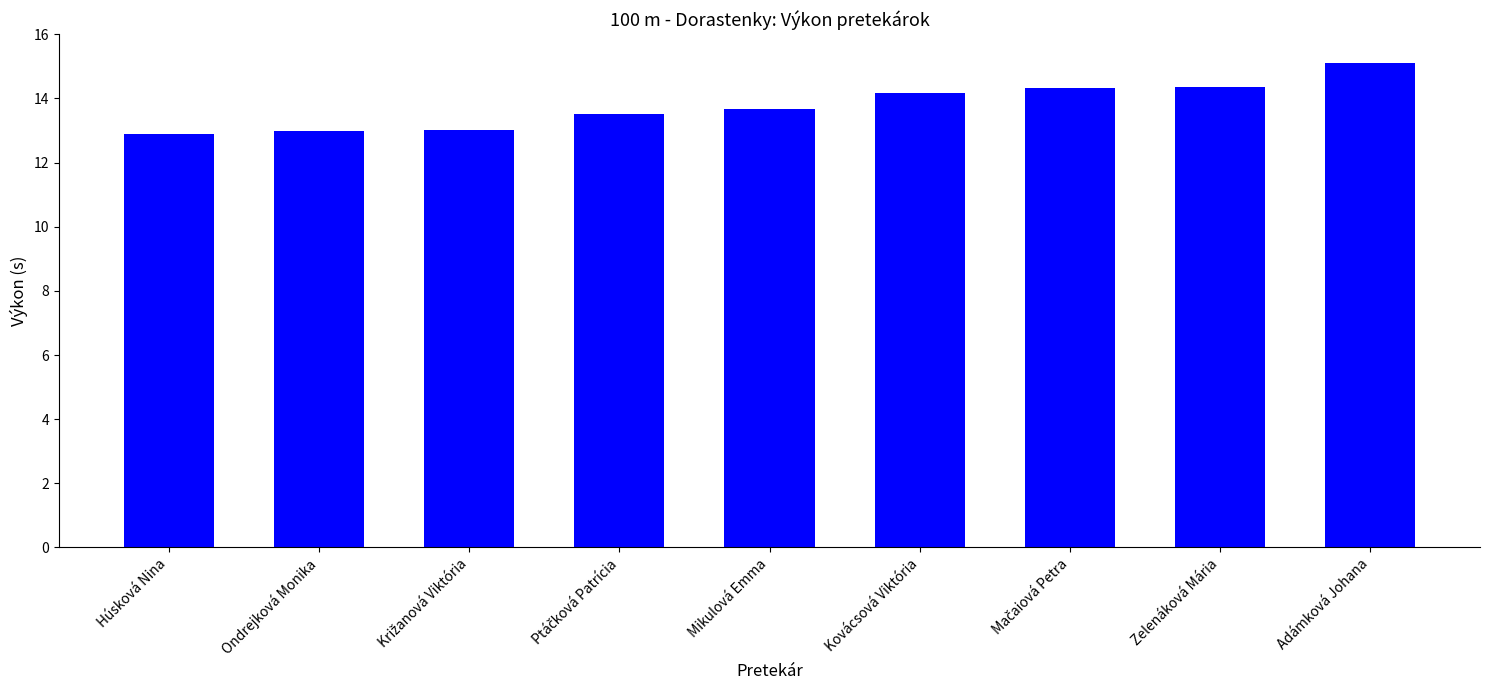

What is the change in value from Mikulová Emma to Adámková Johana?

+1.4